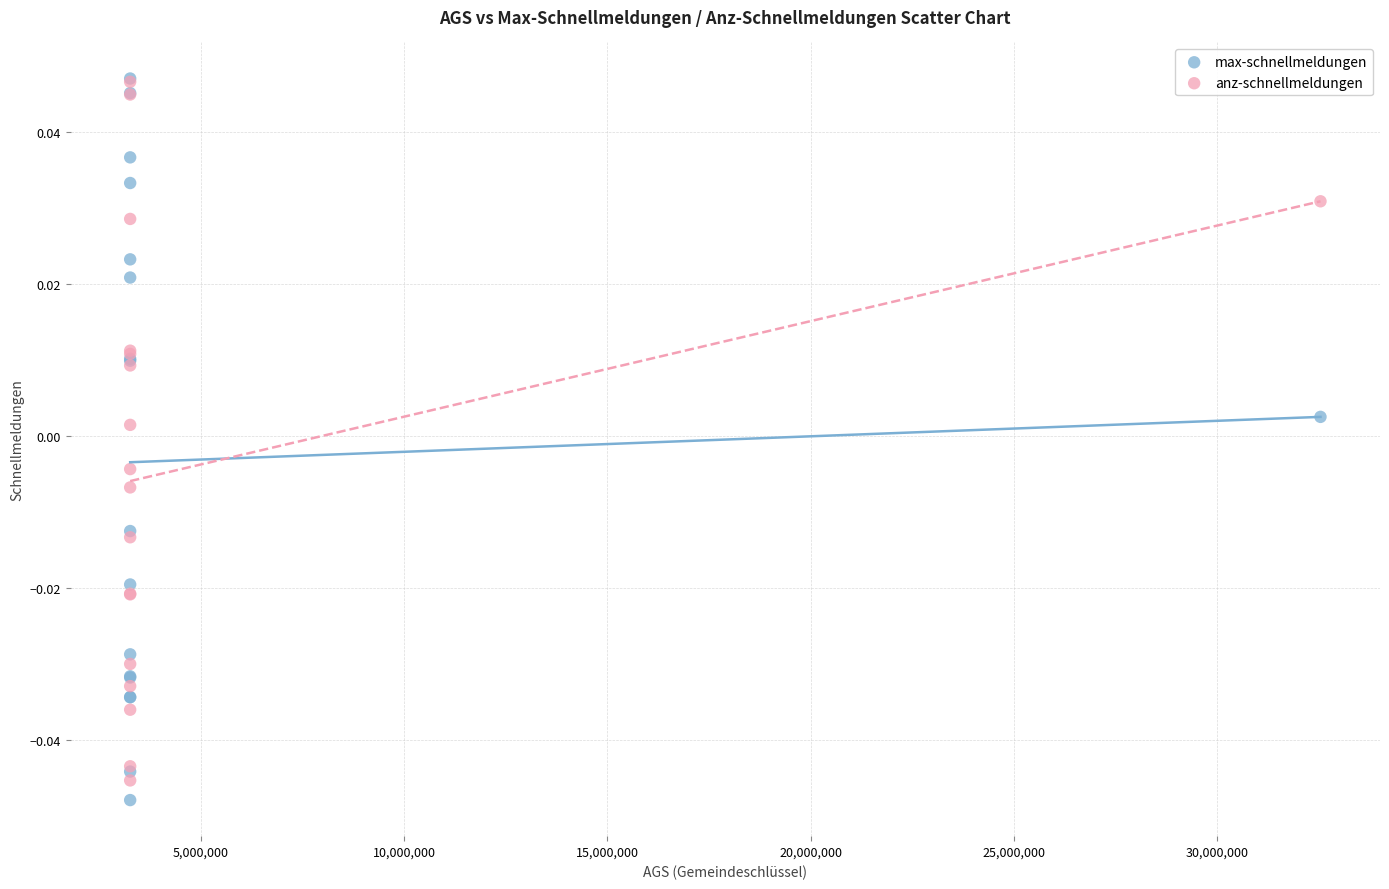

Which series has the widest spread of Y values?

max-schnellmeldungen